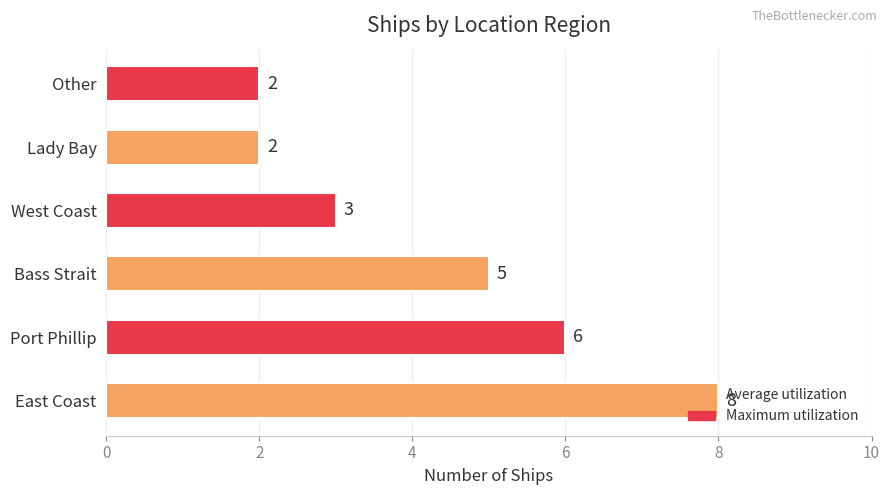

How many values are between 2 and 6?

5